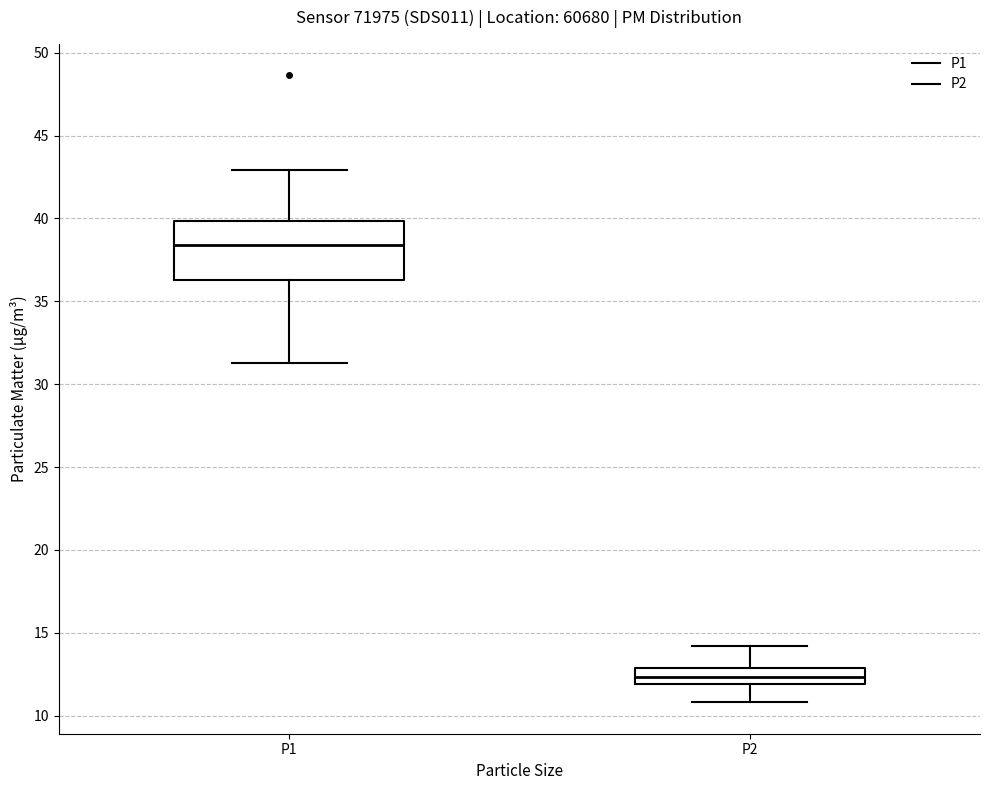

Reading left to right, read every box against the y-axis: the position of its median line, the range the box covers, and the ends of its whiskers. The values are not printed on the chart, so give them approximately, as read against the axis.

P1: median 38.5, box 36.5 to 40.0, whiskers 31.5 to 43.0
P2: median 12.5, box 12.0 to 13.0, whiskers 11.0 to 14.0